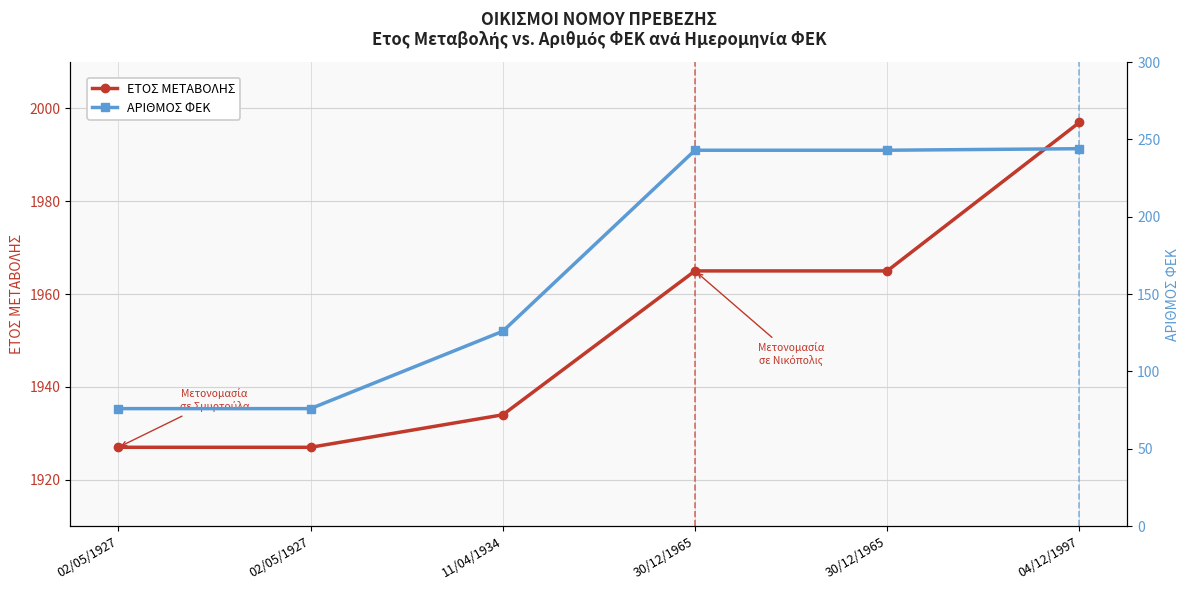

Reading left to right, what are all the values shown in this chart?

ΕΤΟΣ ΜΕΤΑΒΟΛΗΣ: 1927	1927	1934	1965	1965	1997
ΑΡΙΘΜΟΣ ΦΕΚ: 76	76	126	243	243	244